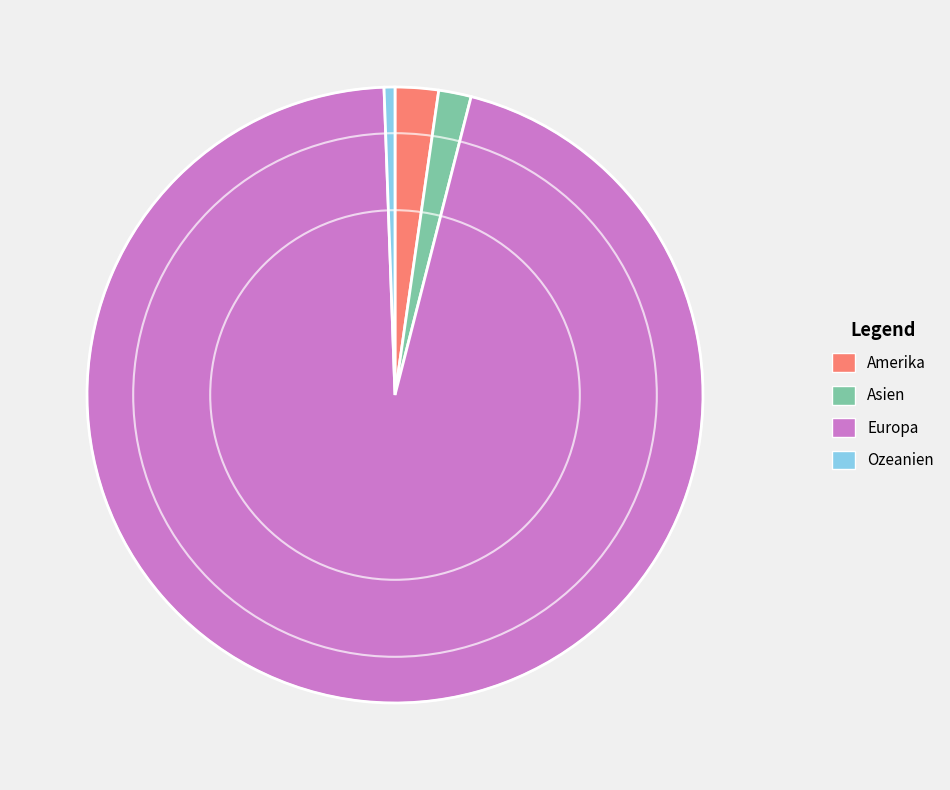

Does Amerika account for over 50% of the chart?

No